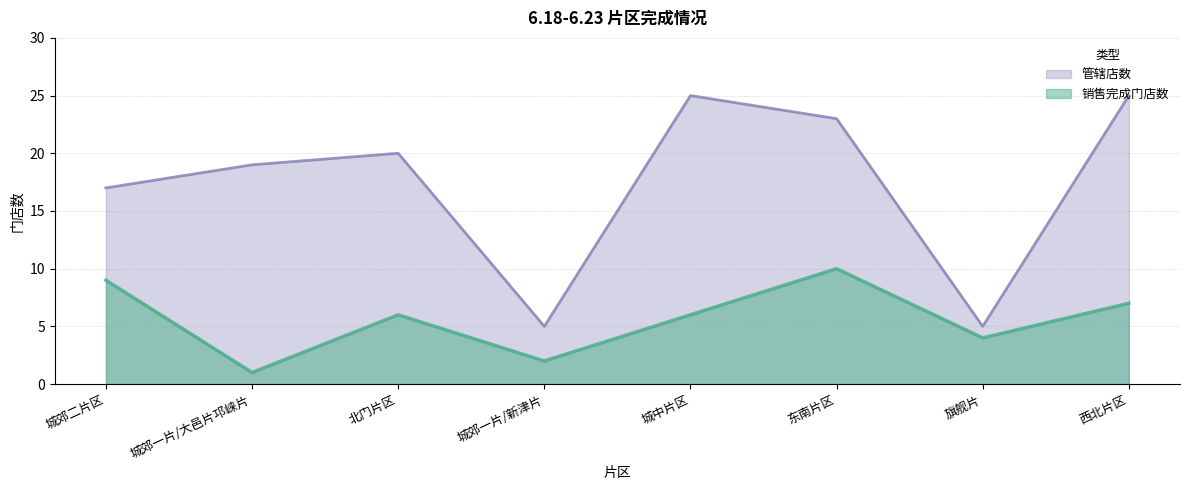

Which category has the lowest value across all series?

城郊一片/大邑片邛崃片